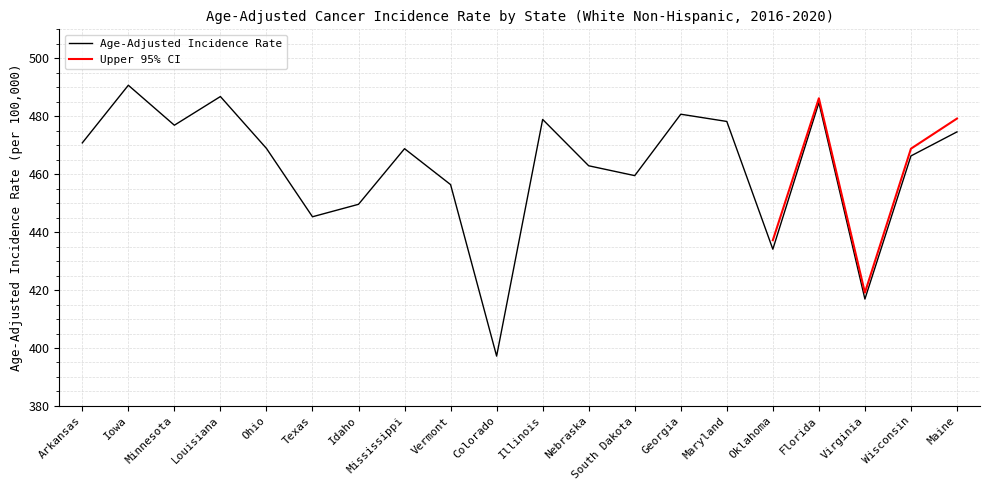

At which label is Age-Adjusted Incidence Rate closest to 443?

Texas